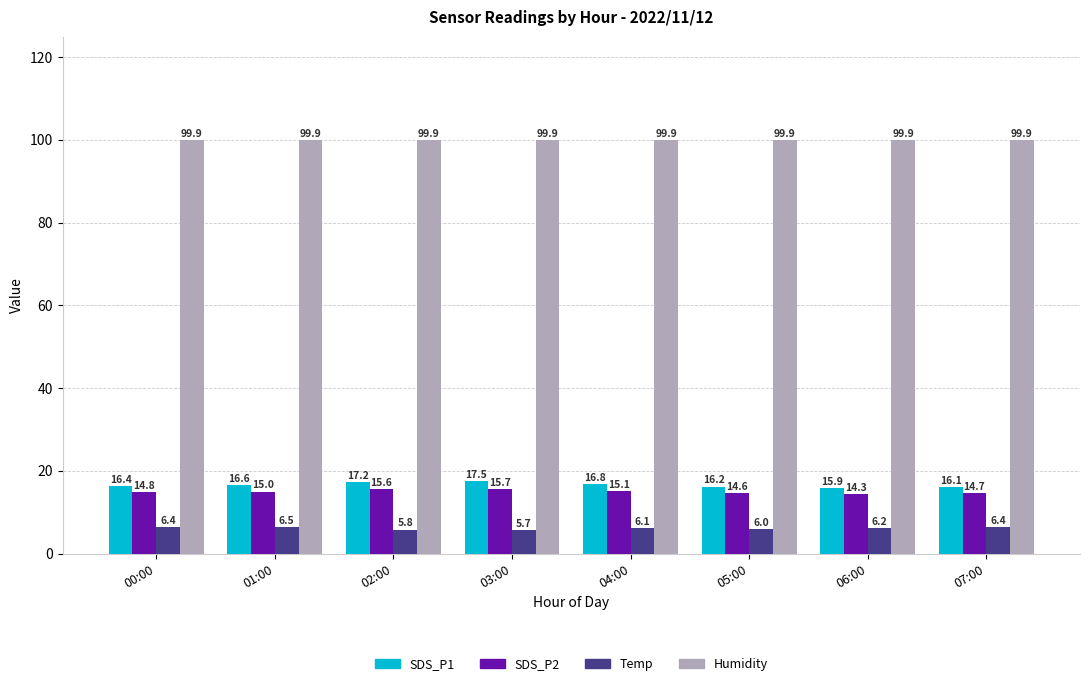

What are all the series names shown in the legend?

SDS_P1, SDS_P2, Temp, Humidity